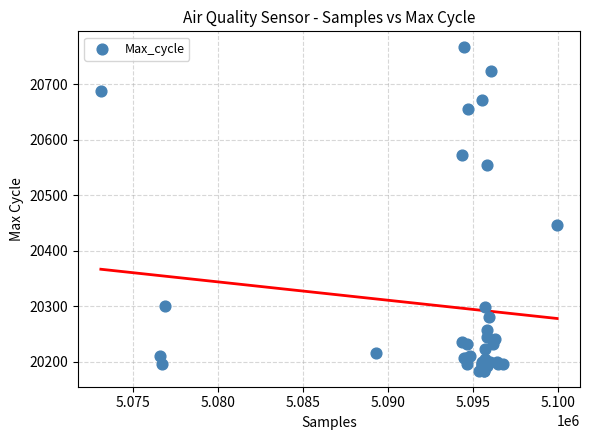

What Y value in the scatter plot is closest to 20475?

20446